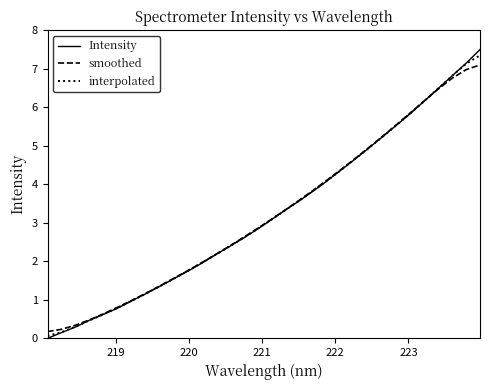

Which series has the widest spread of values?

Intensity